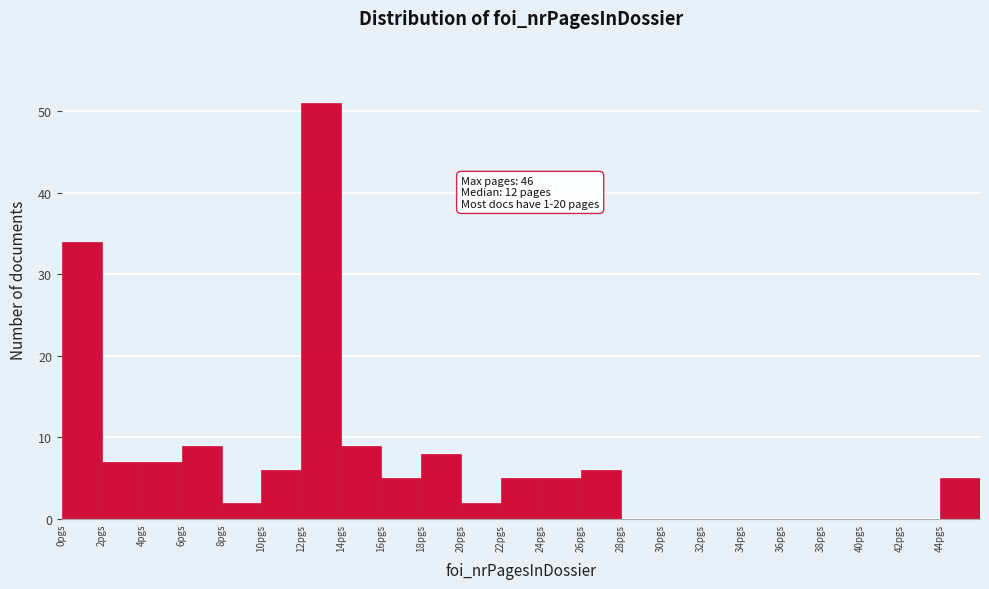

Which range on the x-axis has the tallest bar?

12 to 14